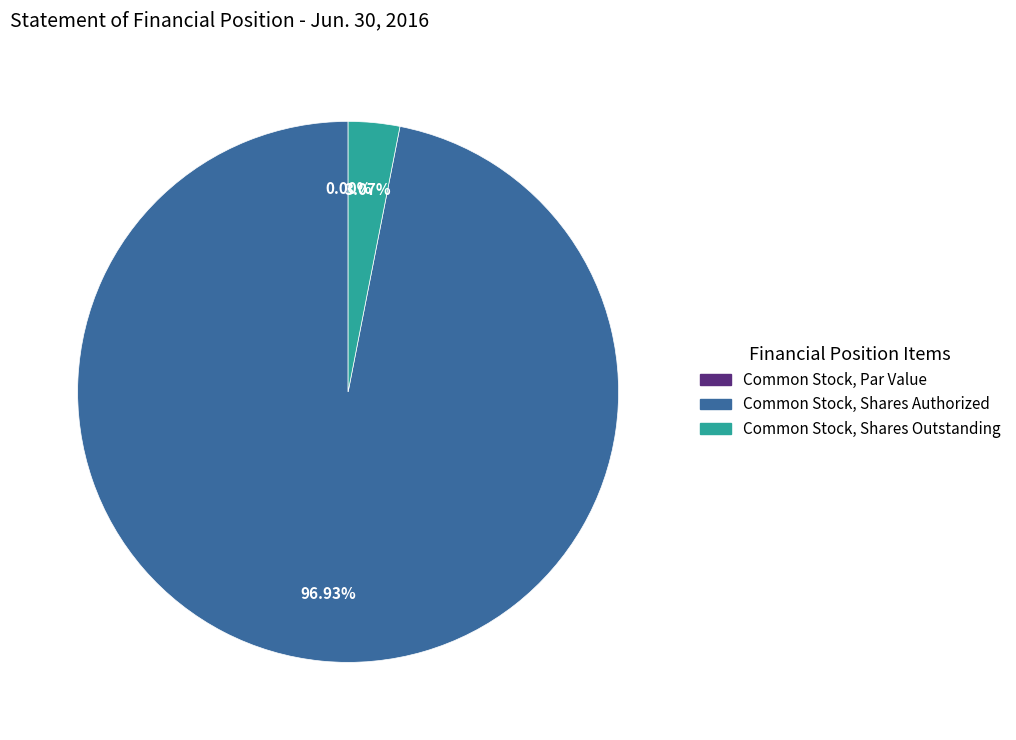

How much of the chart is everything except Common Stock, Shares Authorized?

3.1%